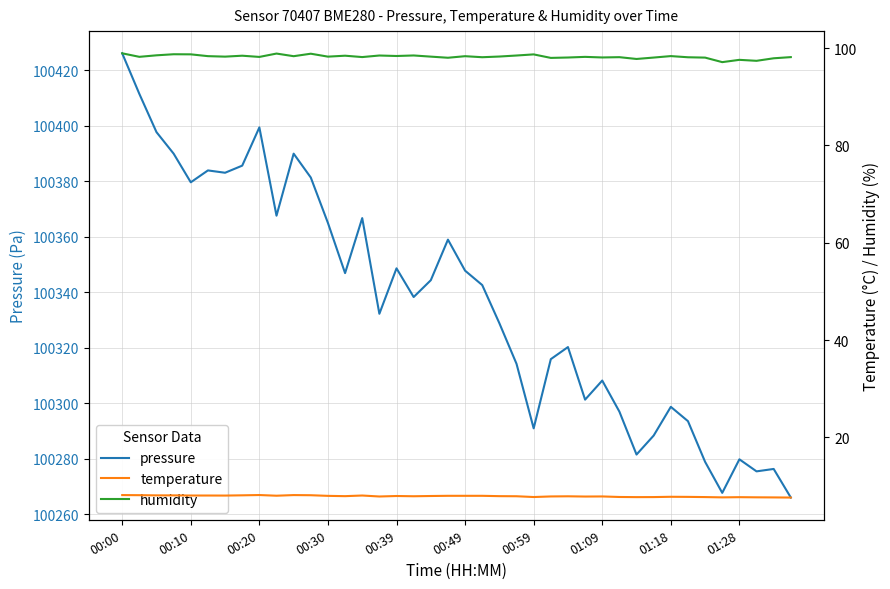

Reading left to right, list all the values displayed in this chart.

pressure: 100426.0	100411.4	100397.6	100389.9	100379.6	100383.8	100383.0	100385.6	100399.3	100367.5	100389.9	100381.3	100364.9	100346.8	100366.7	100332.2	100348.6	100338.2	100344.3	100358.9	100347.7	100342.5	100328.8	100314.2	100290.9	100315.8	100320.2	100301.2	100308.1	100296.9	100281.5	100288.3	100298.7	100293.5	100278.8	100267.7	100279.8	100275.4	100276.3	100266.0
temperature: 8.2	8.1	8.1	8.1	8.1	8.1	8.1	8.1	8.2	8.0	8.2	8.1	8.0	7.9	8.1	7.9	8.0	7.9	8.0	8.0	8.0	8.0	7.9	7.9	7.8	7.9	7.9	7.9	7.9	7.8	7.7	7.8	7.8	7.8	7.8	7.7	7.7	7.7	7.7	7.7
humidity: 98.9	98.2	98.5	98.7	98.7	98.3	98.2	98.4	98.2	98.9	98.3	98.8	98.2	98.4	98.2	98.5	98.4	98.5	98.2	98.0	98.3	98.1	98.3	98.5	98.7	98.0	98.1	98.2	98.1	98.1	97.8	98.1	98.4	98.1	98.0	97.1	97.6	97.4	97.9	98.2